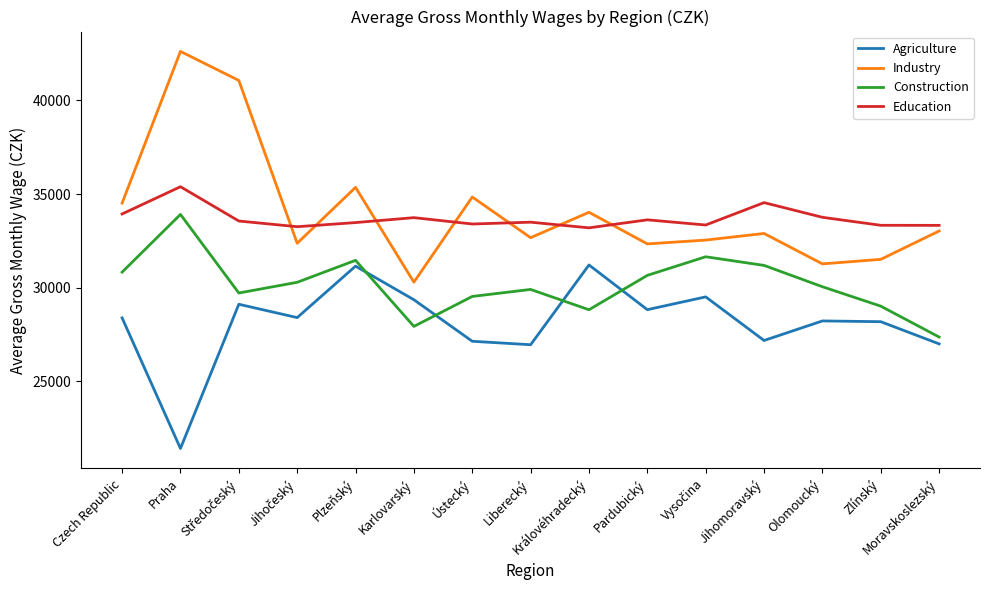

True or false: Construction and Industry cross at least once.

False